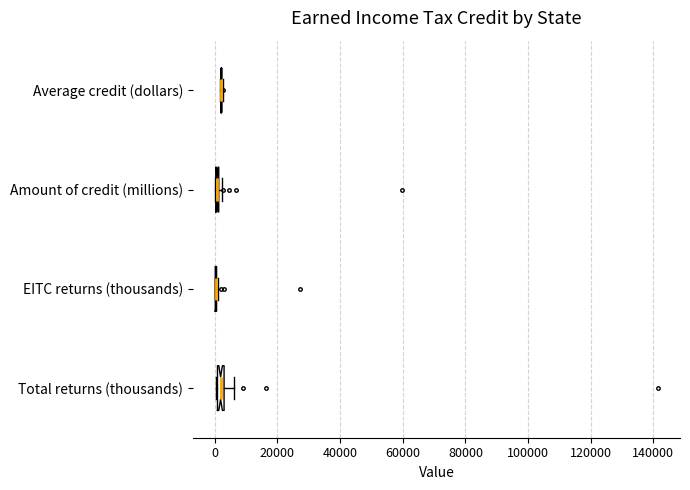

Where is the right edge of the box for Amount of credit (millions) on the x-axis? The values are not printed on the chart, so give them approximately, as read against the axis.

2000